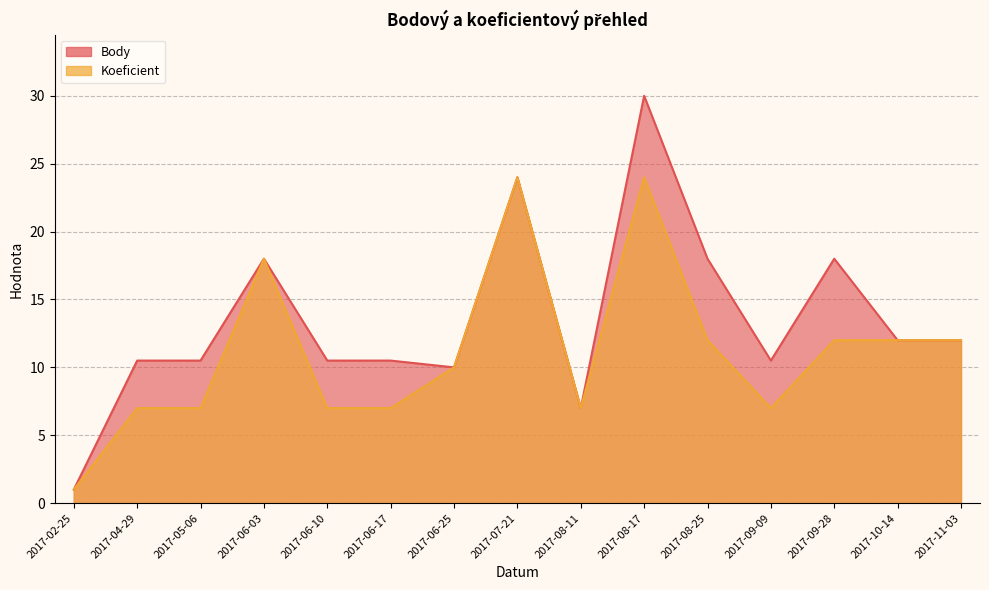

Which series has the widest spread of values?

Body